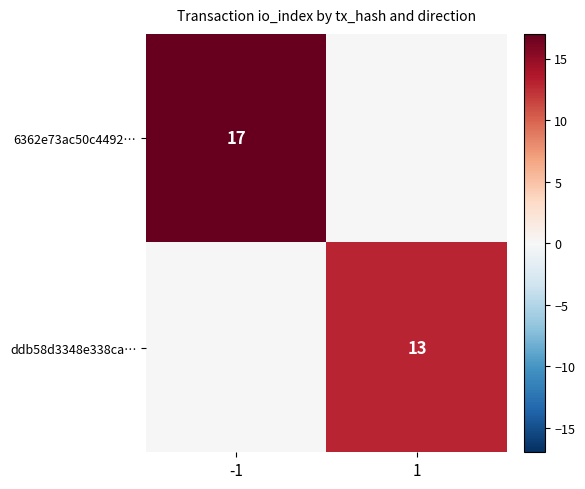

Is it true that 6362e73ac50c4492… equals 17 at -1?

True